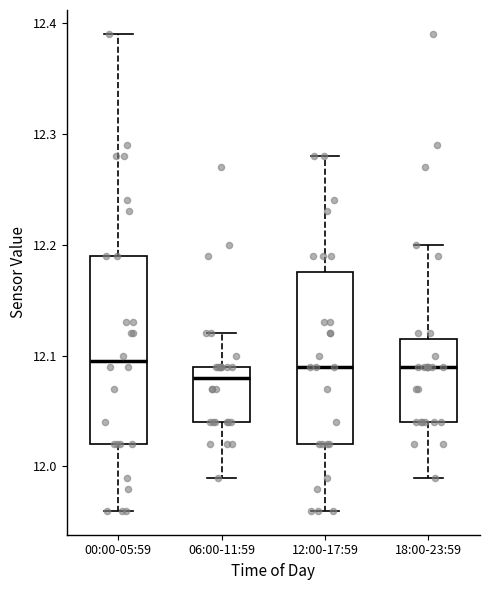

Comparing the boxes themselves (not the whiskers), which one is the tallest?

00:00-05:59